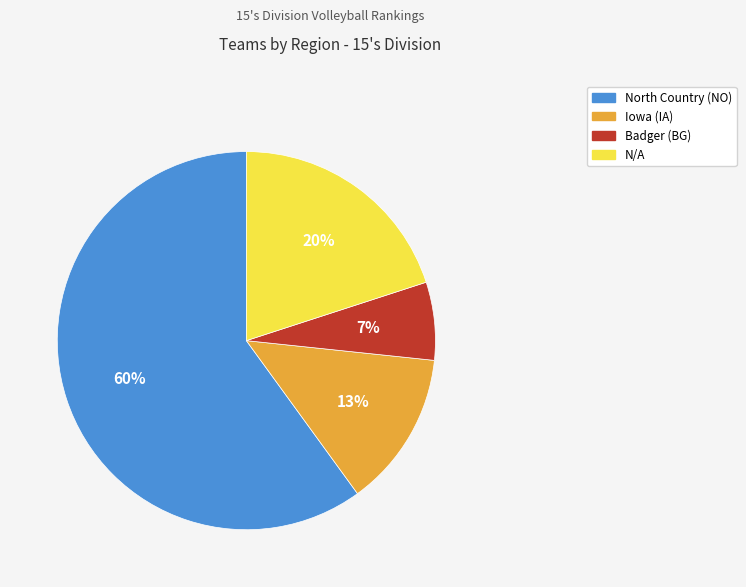

Combined, do Badger (BG) and Iowa (IA) account for over 50%?

No